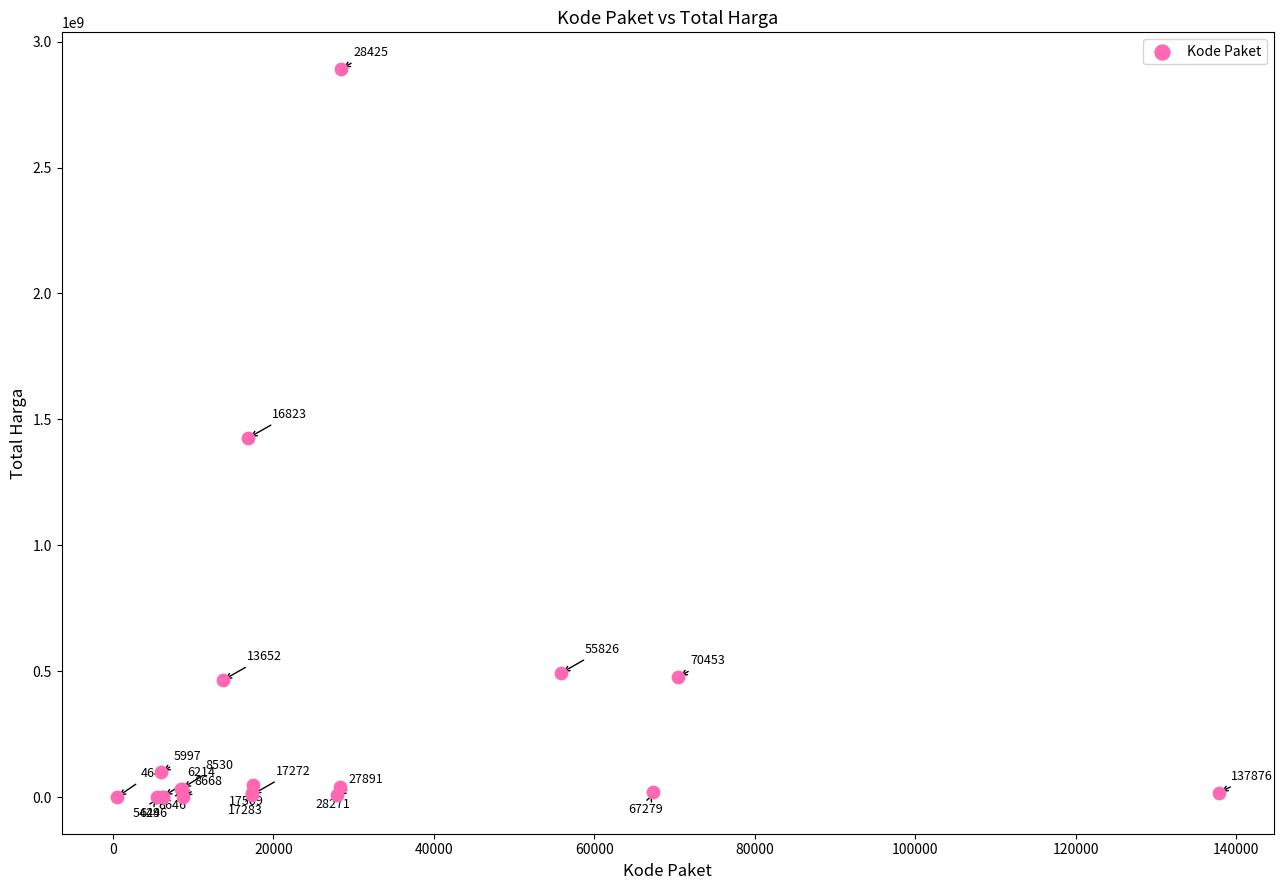

What Y value in the scatter plot is closest to 1446100000?

1425867900